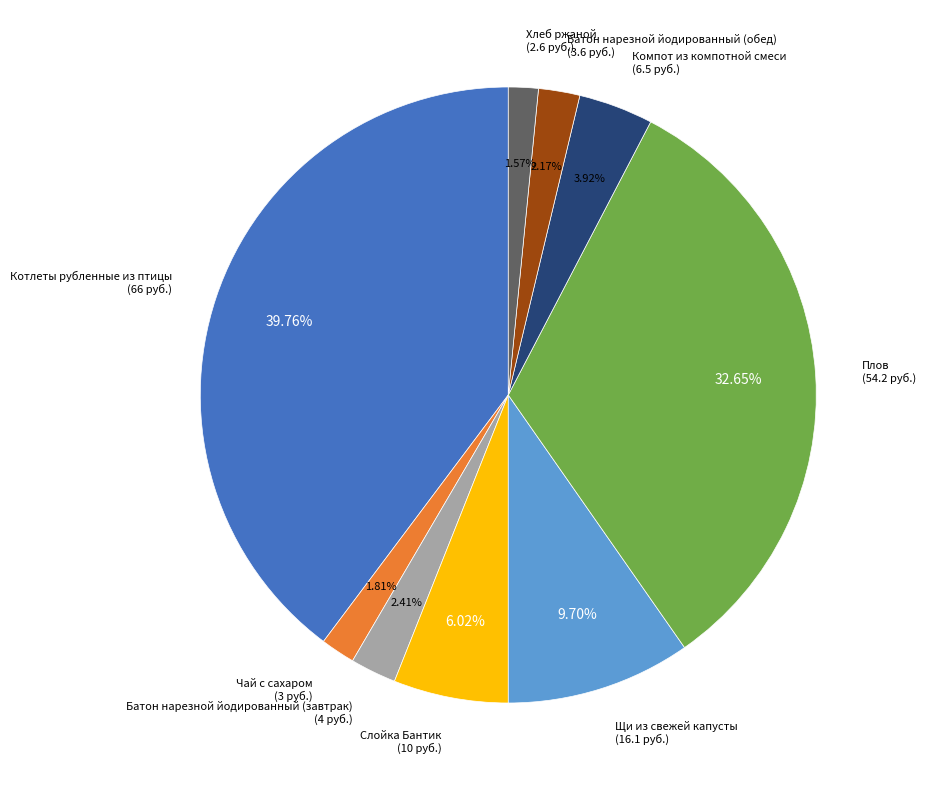

How many segments does this pie chart have?

9